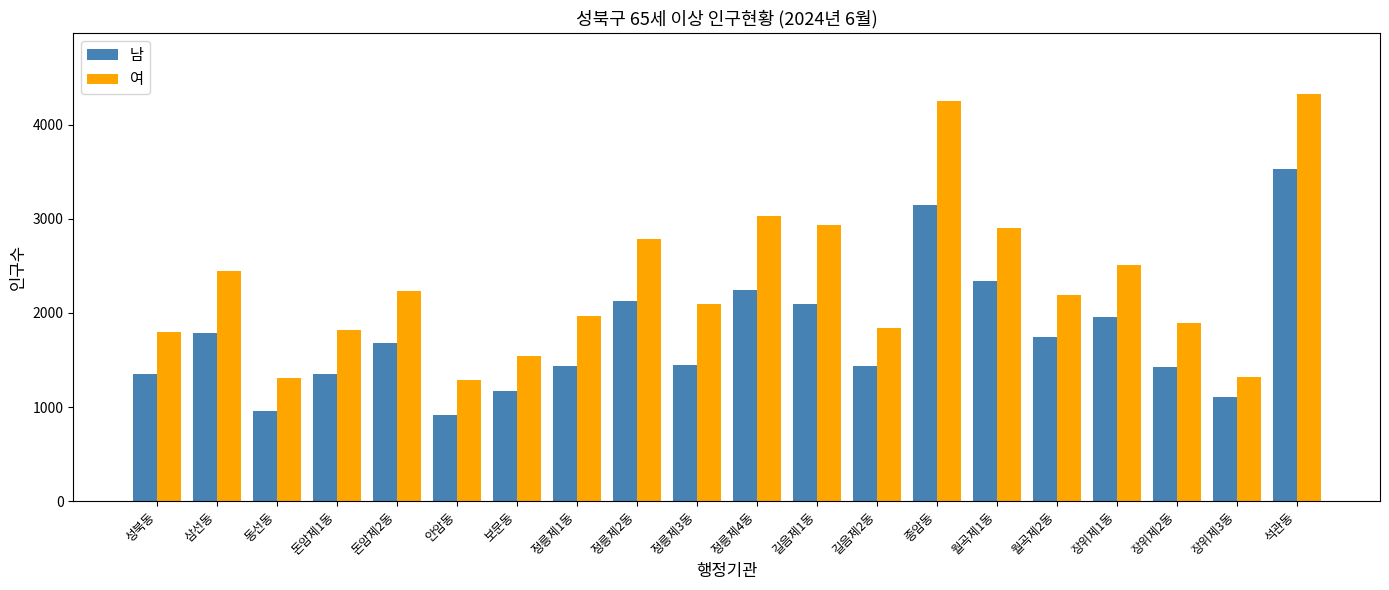

What is the average value of the 남 series?

1763